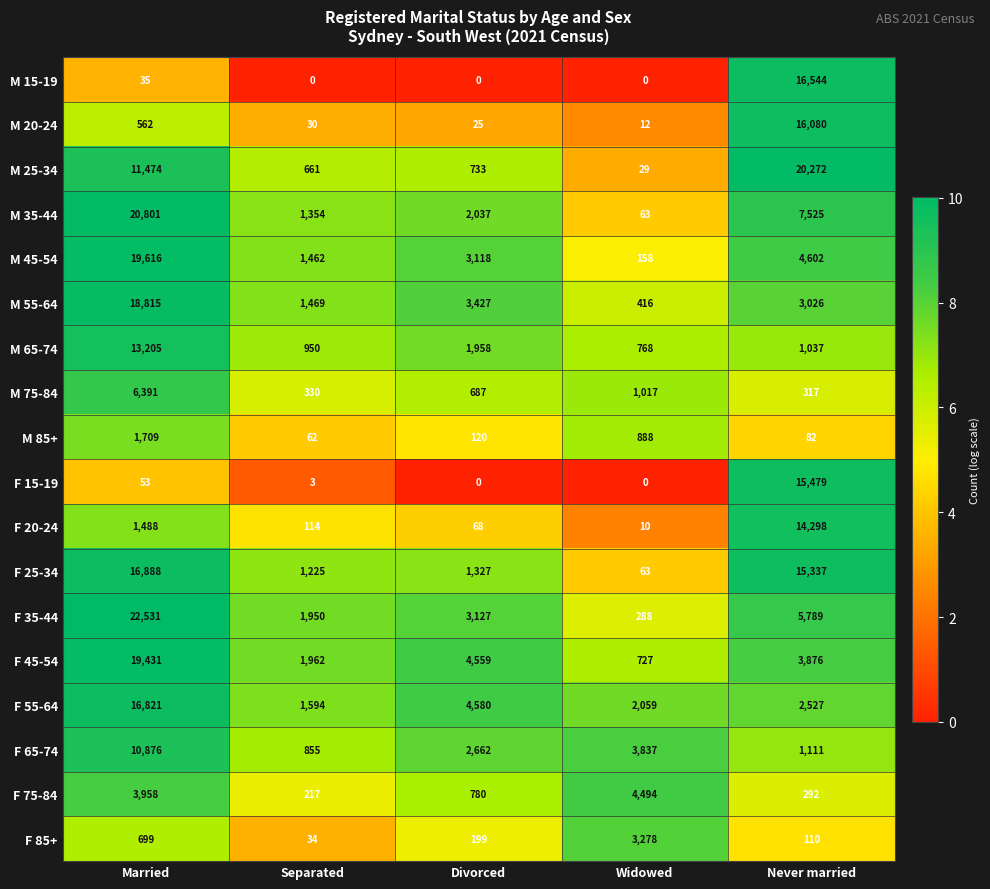

Which series has the largest range (max minus min)?

F 35-44